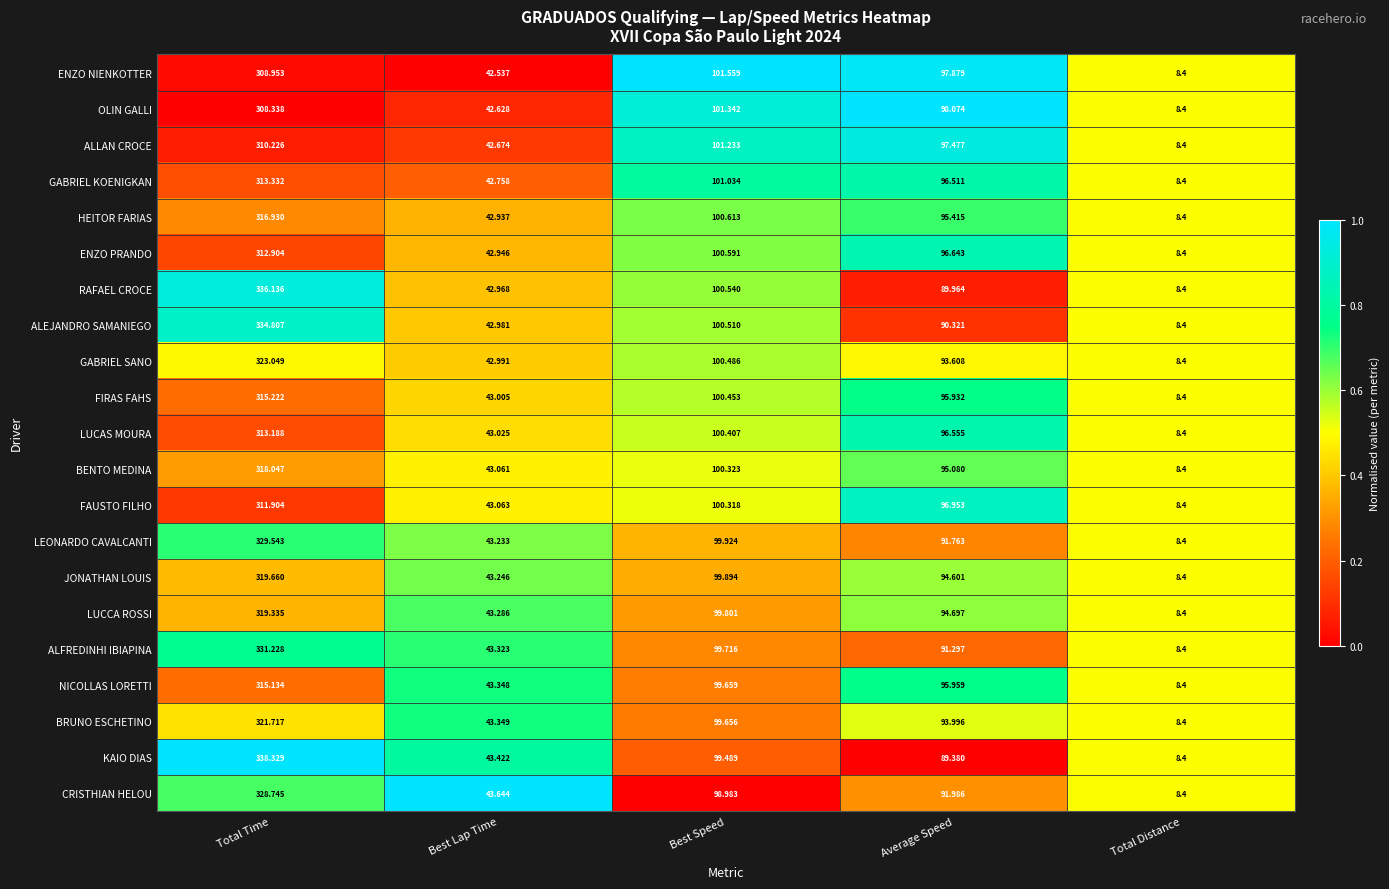

At Average Speed, list the series in order from smallest to largest.

KAIO DIAS, RAFAEL CROCE, ALEJANDRO SAMANIEGO, ALFREDINHI IBIAPINA, LEONARDO CAVALCANTI, CRISTHIAN HELOU, GABRIEL SANO, BRUNO ESCHETINO, JONATHAN LOUIS, LUCCA ROSSI, BENTO MEDINA, HEITOR FARIAS, FIRAS FAHS, NICOLLAS LORETTI, GABRIEL KOENIGKAN, LUCAS MOURA, ENZO PRANDO, FAUSTO FILHO, ALLAN CROCE, ENZO NIENKOTTER, OLIN GALLI